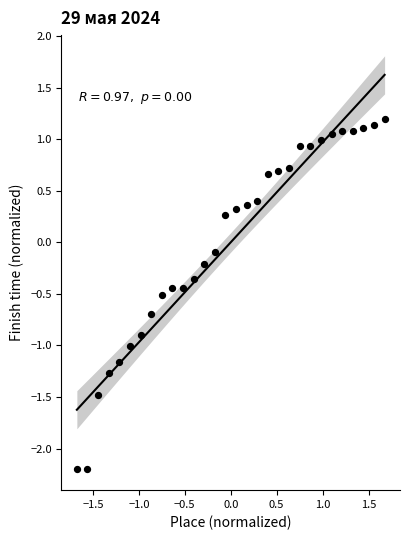

What is the range of X values (max minus min)?

3.4